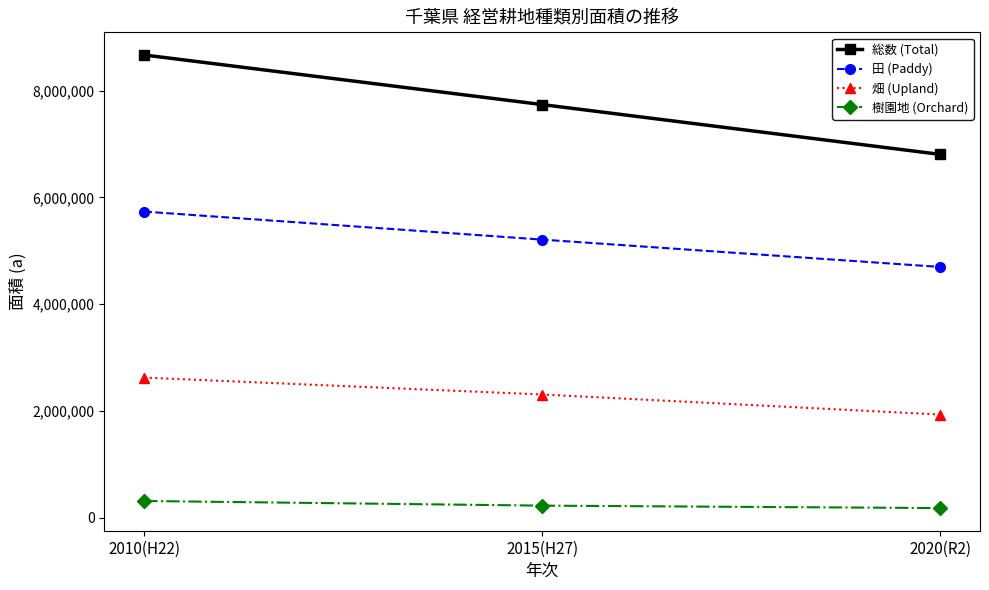

Reading right to left, extract all data points from this chart.

総数 (Total): 2020(R2)=6806752	2015(H27)=7740423	2010(H22)=8669815
田 (Paddy): 2020(R2)=4697478	2015(H27)=5209681	2010(H22)=5735001
畑 (Upland): 2020(R2)=1930949	2015(H27)=2306680	2010(H22)=2623709
樹園地 (Orchard): 2020(R2)=178325	2015(H27)=224062	2010(H22)=311105